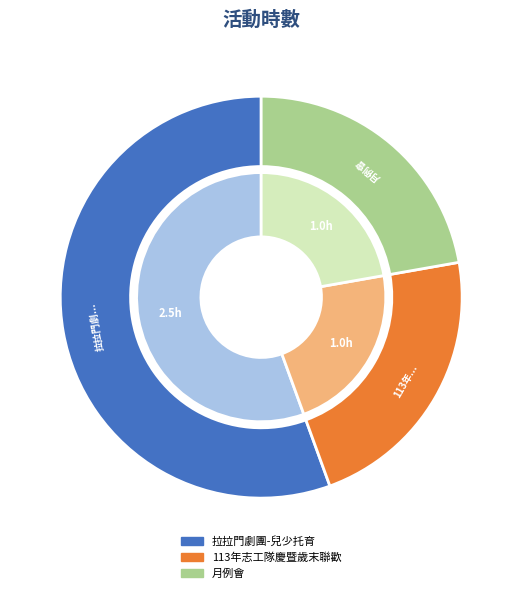

Rank the categories by value from highest to lowest.

拉拉門劇團-兒少托育, 113年志工隊慶暨歲末聯歡, 月例會